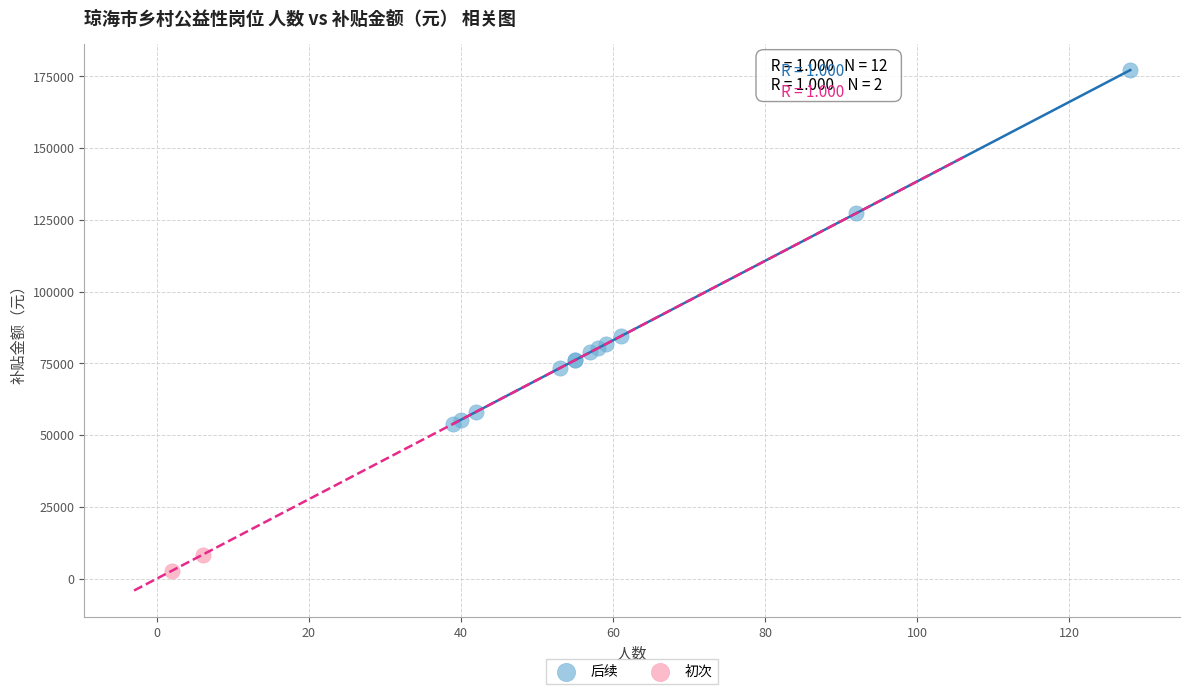

What are all the series names shown in the legend?

后续, 初次